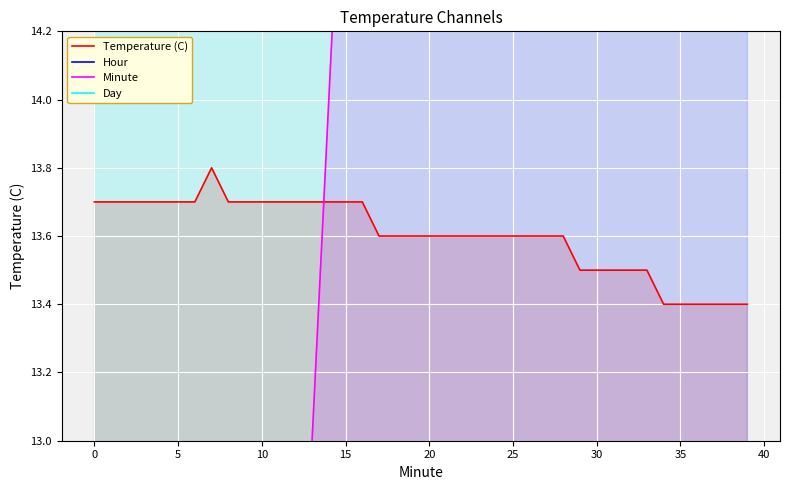

True or false: Hour has more than 1 points higher than both neighbors.

False